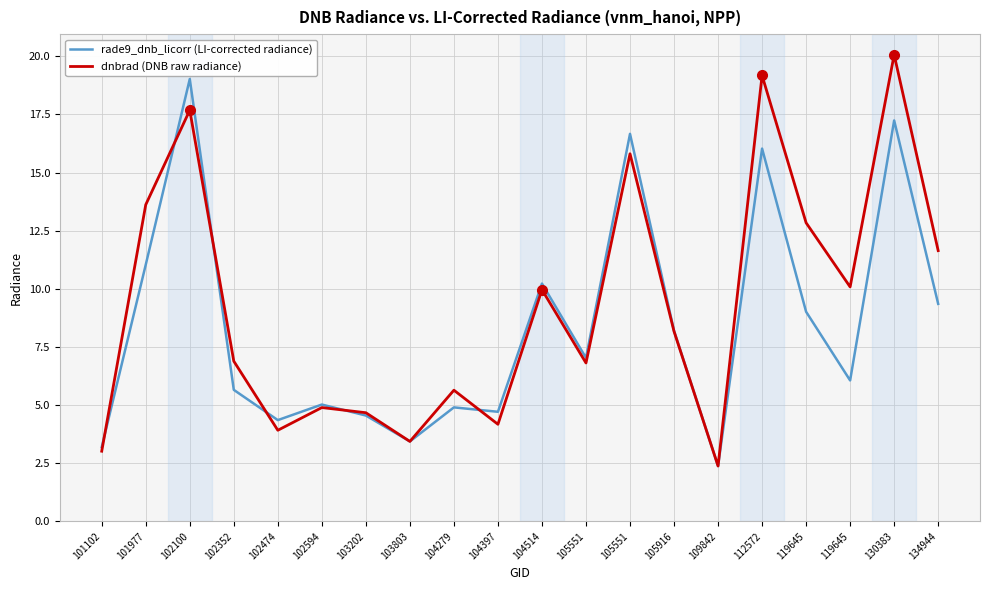

How many lines are shown in the chart?

2